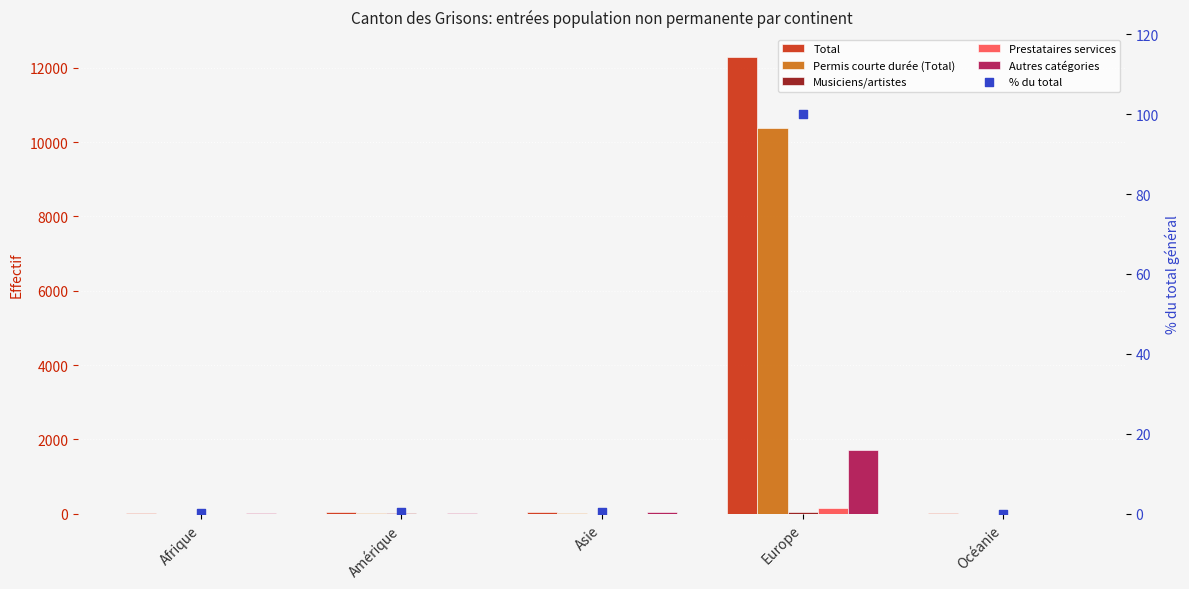

At how many categories does at least one series exceed 12197?

1